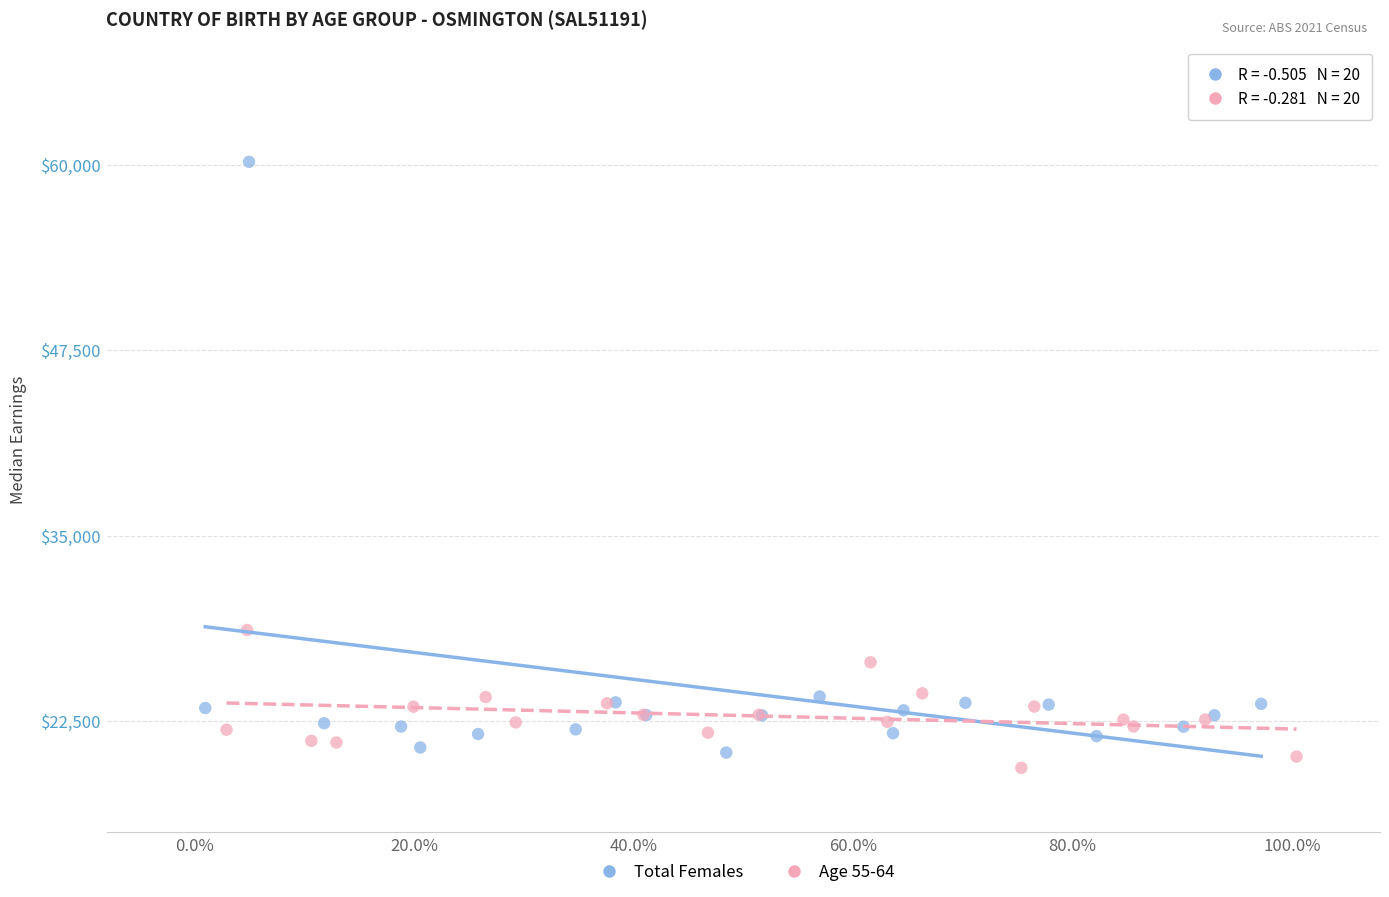

Which series has the largest Y range (max minus min)?

Total Females